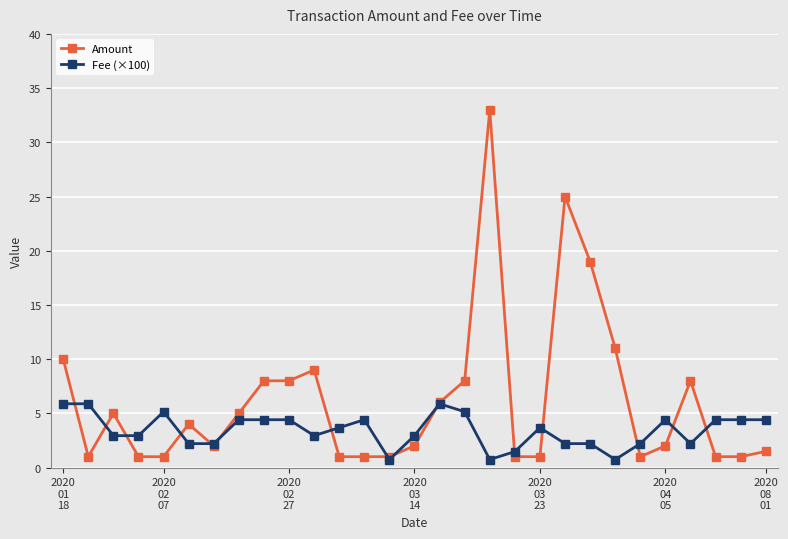

What is the greatest value displayed?

33.0